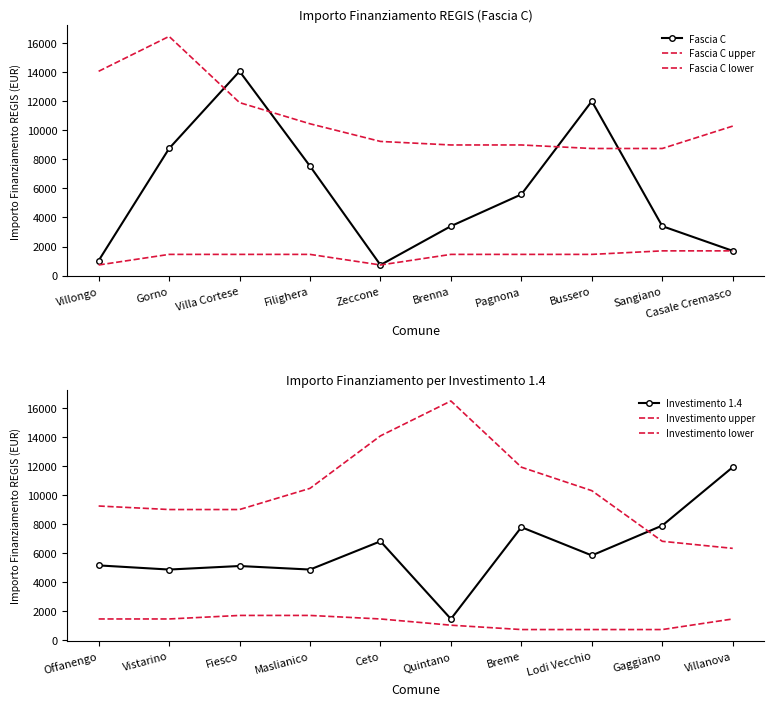

Which category has the lowest value across all series?

Zeccone